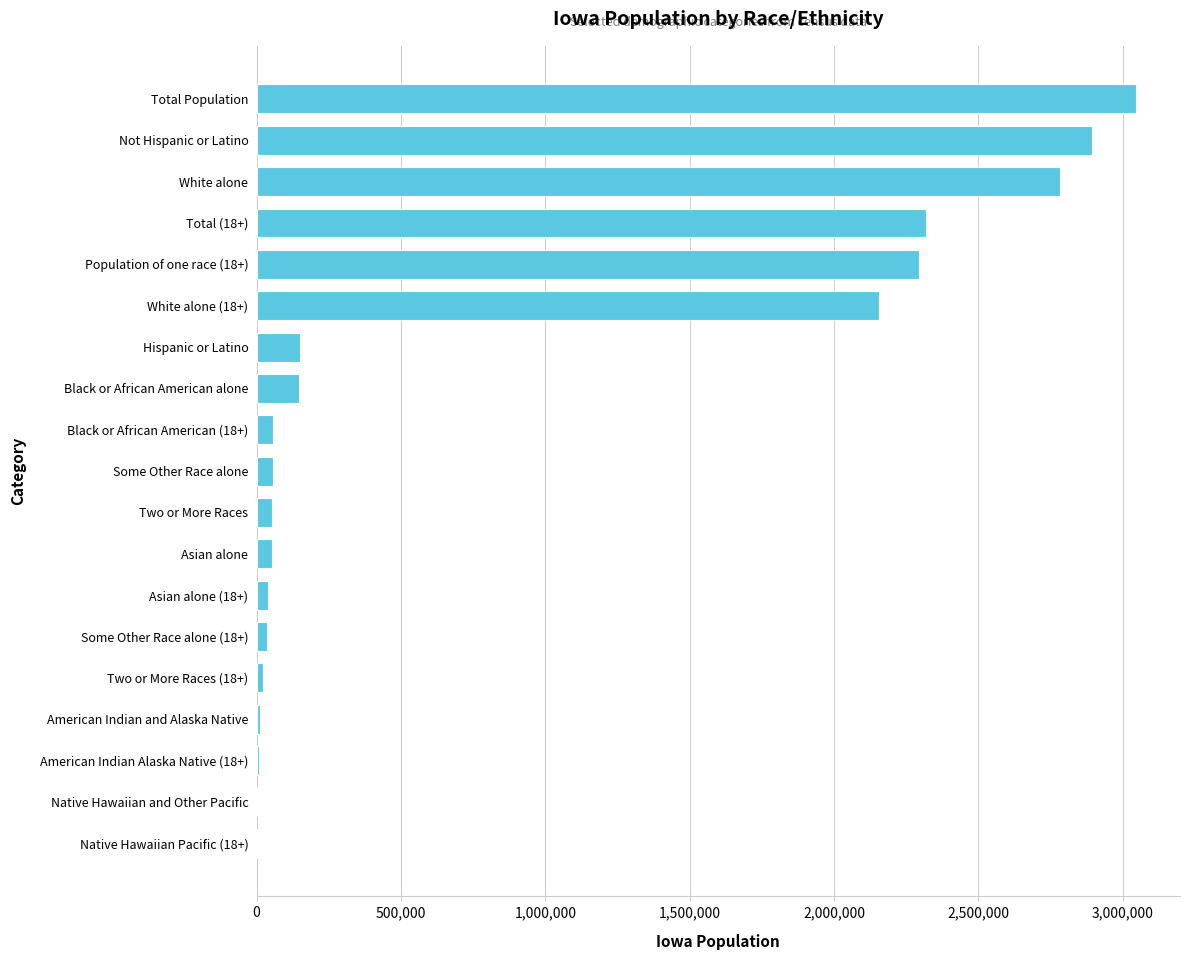

Is it true that the value at Total (18+) is 2318362?

True